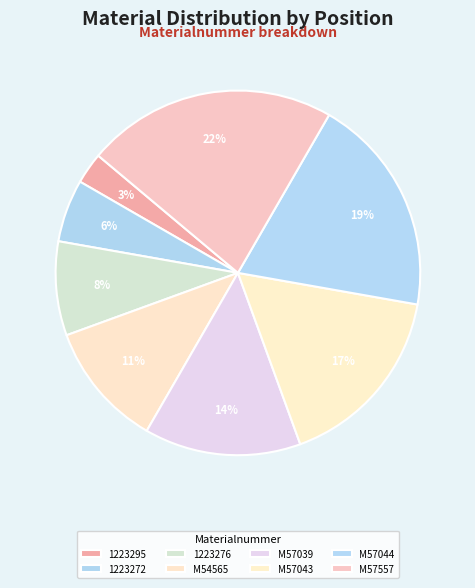

Does M54565 account for over 50% of the chart?

No